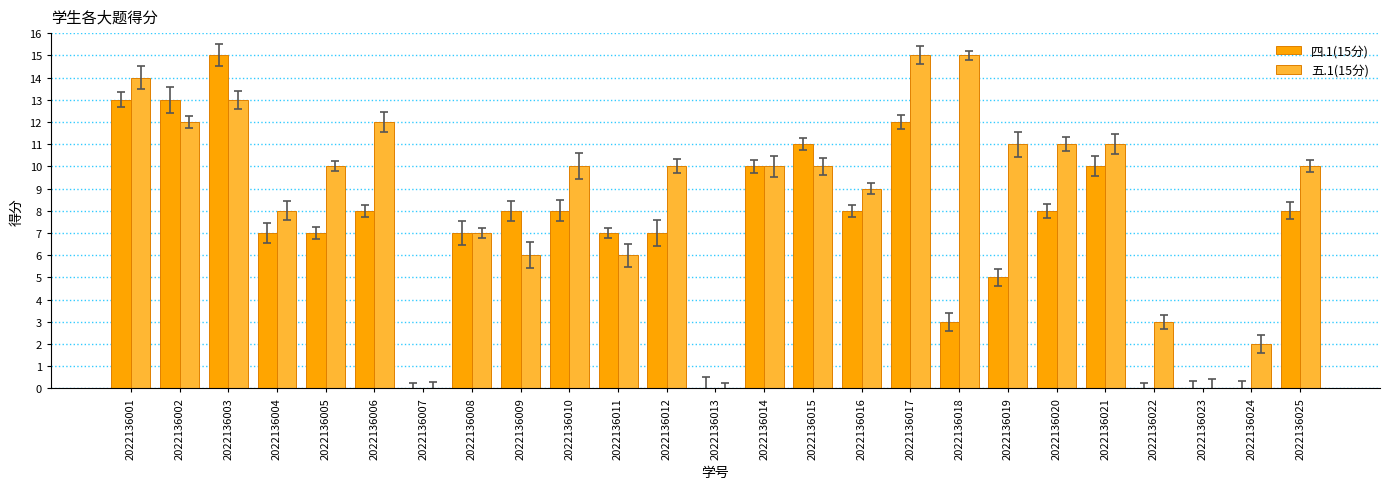

Count the number of data series in this chart.

2